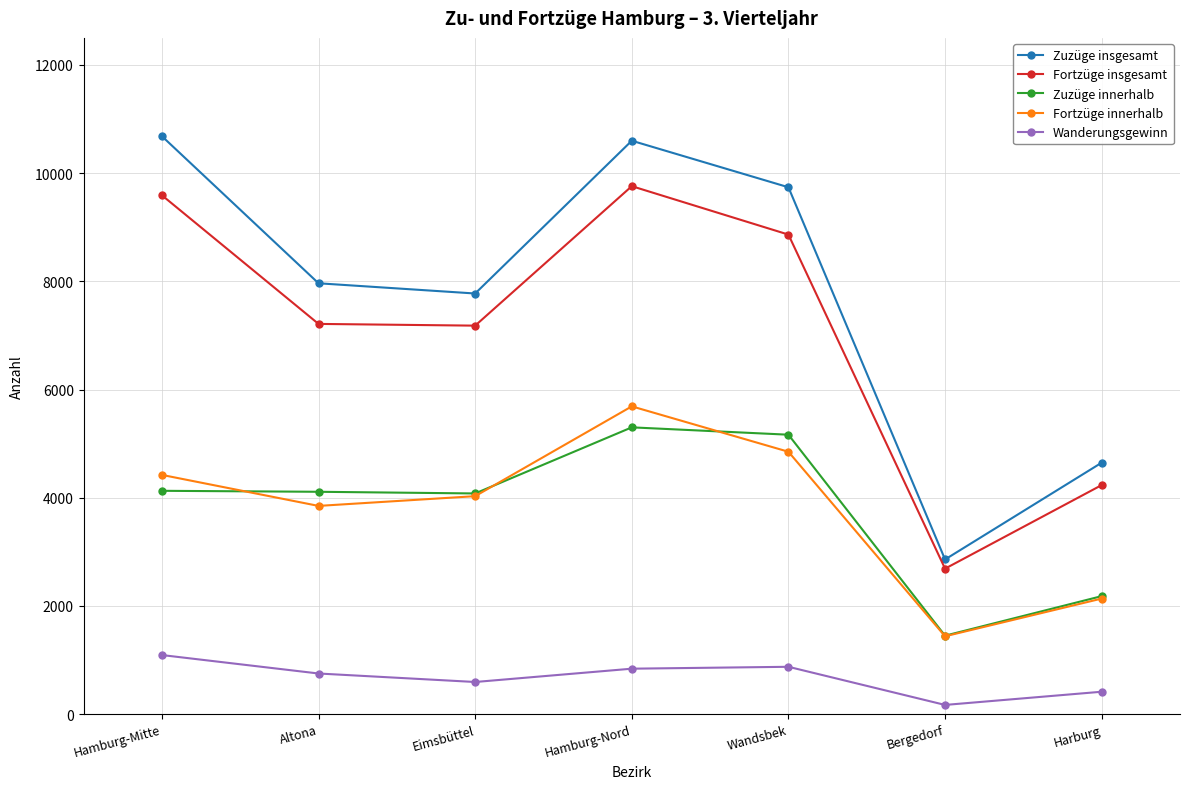

Which series has the largest range (max minus min)?

Zuzüge insgesamt